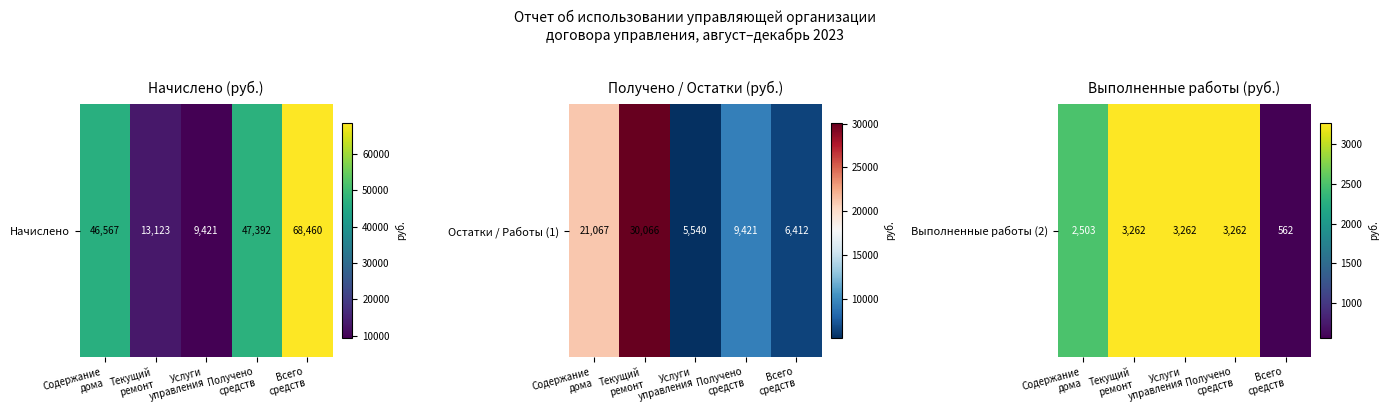

Read the value at Текущий
ремонт.

3262.2